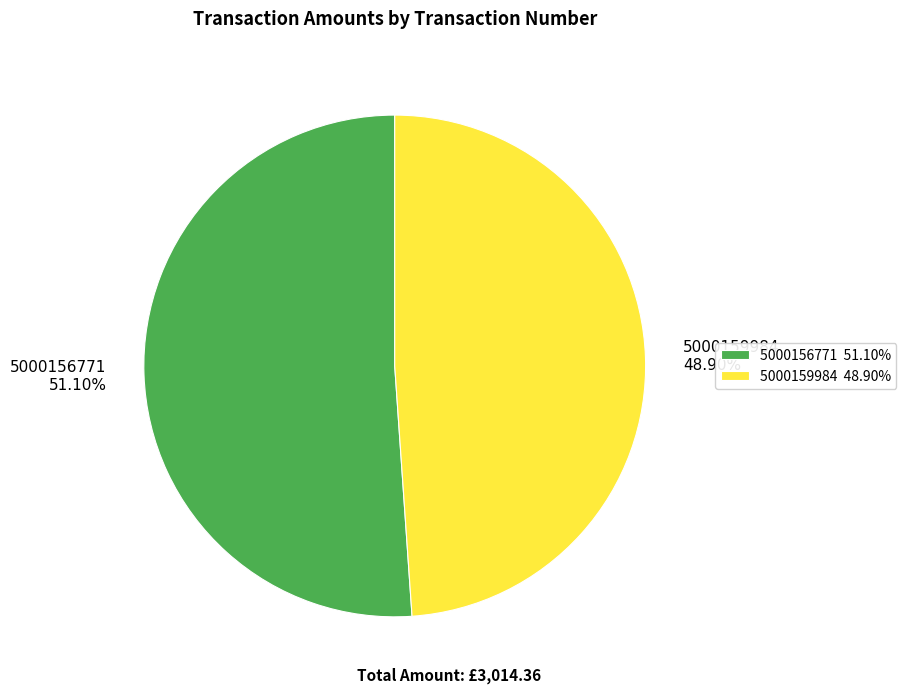

True or false: 5000159984 accounts for 57% of the total.

False